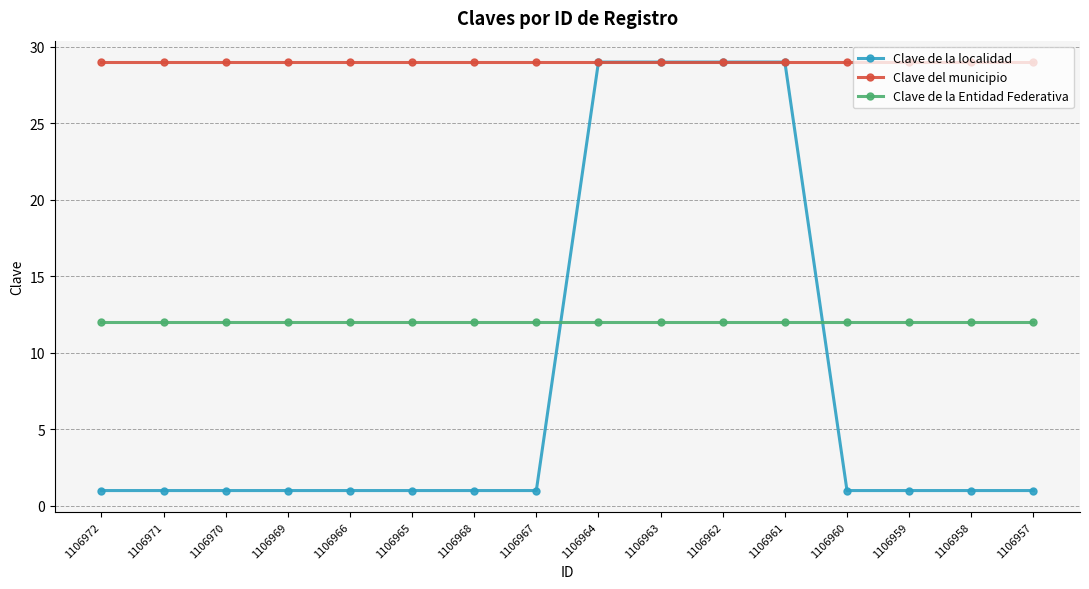

Is the value of Clave de la Entidad Federativa at 1106959 greater than the value of Clave del municipio at 1106965?

No